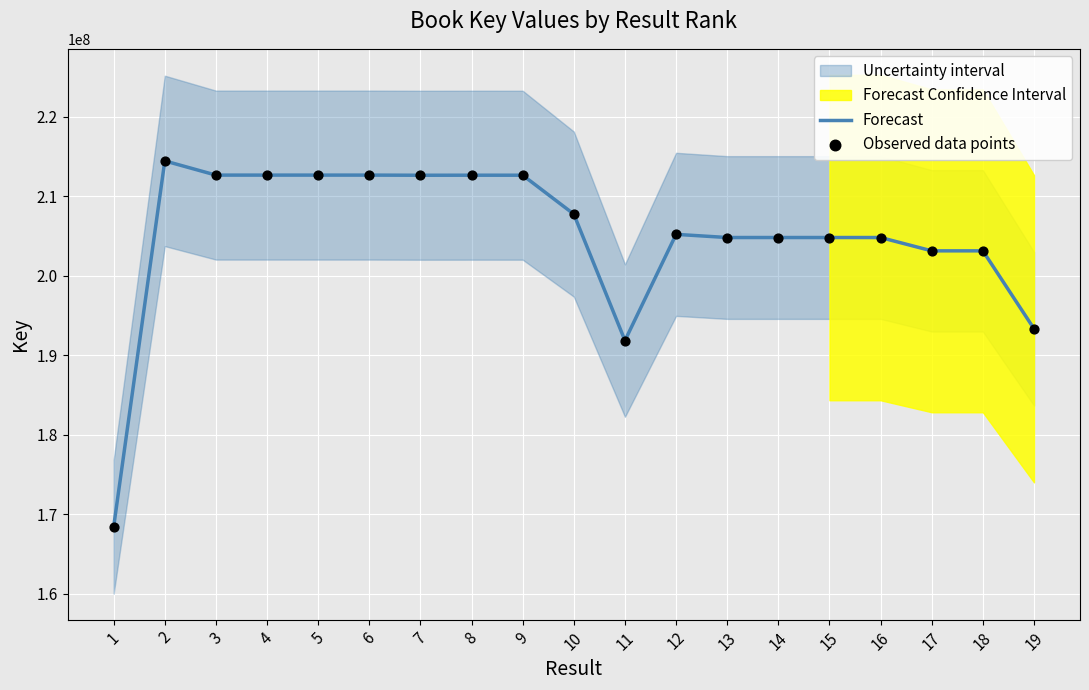

Is the value of Observed data points at 13 greater than the value of Forecast at 3?

No